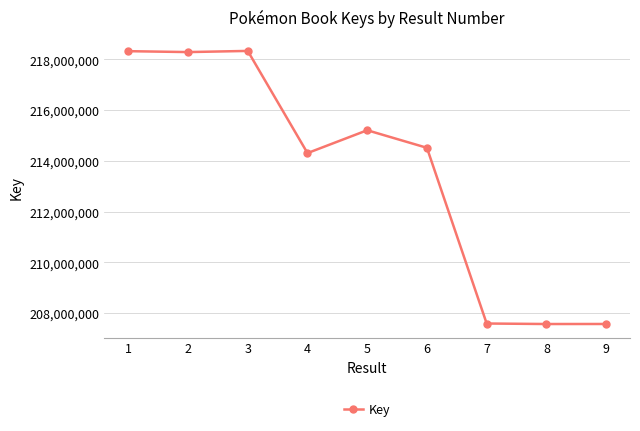

The value at 3 is 218335874. True or false?

True